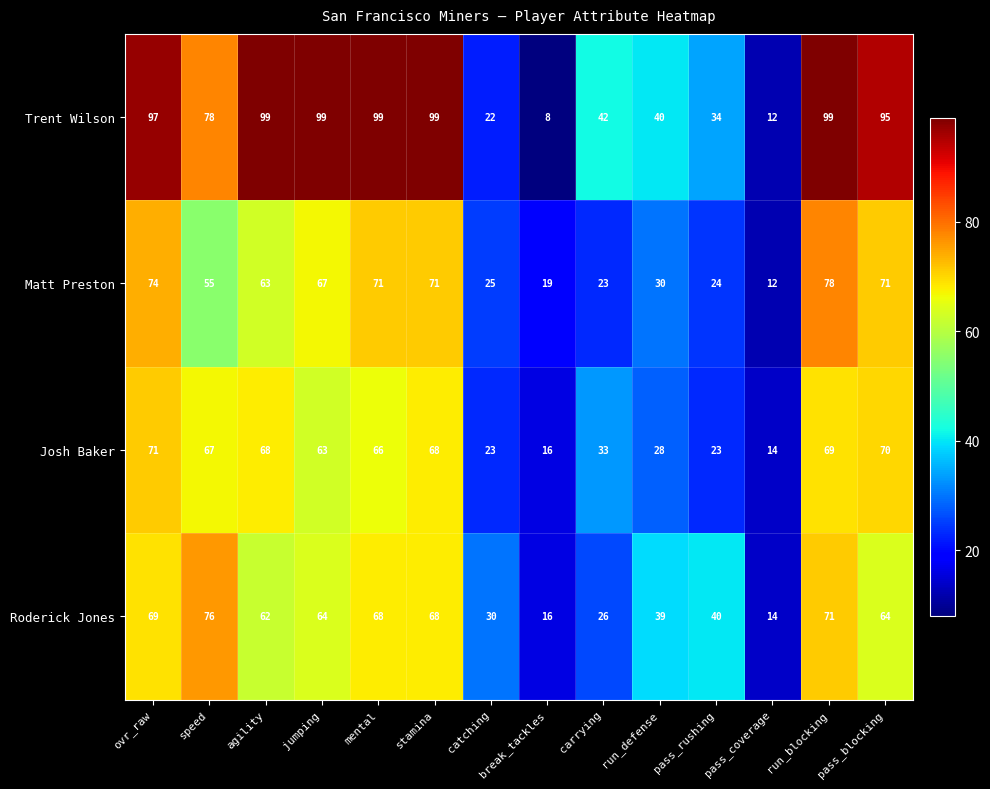

List the series in order of their peak value, lowest first.

Josh Baker, Roderick Jones, Matt Preston, Trent Wilson